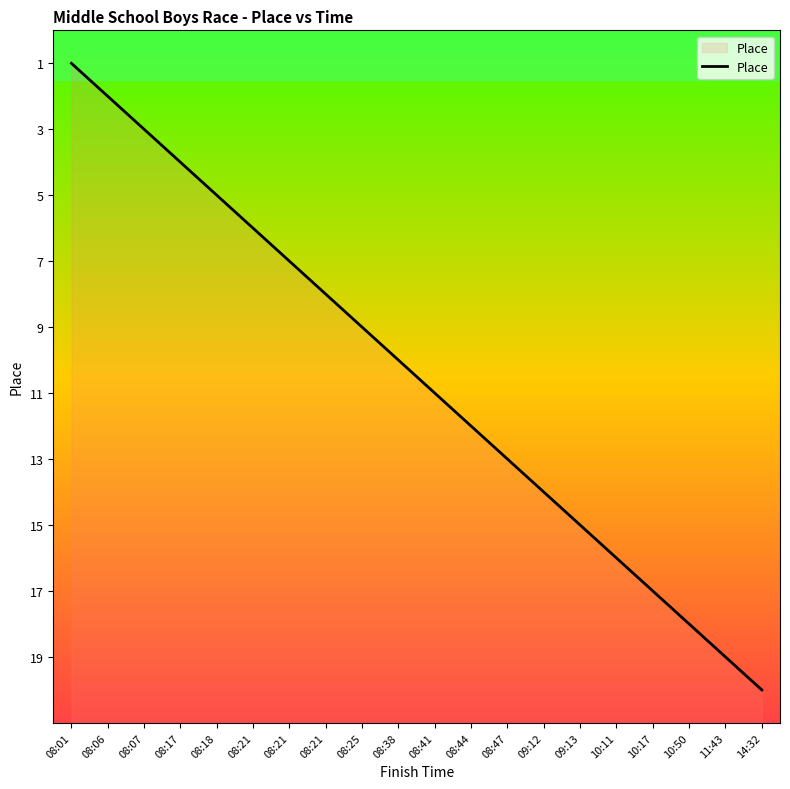

Reading left to right, transcribe all the data shown in this chart.

08:01=1	08:06=2	08:07=3	08:17=4	08:18=5	08:21=6	08:21=7	08:21=8	08:25=9	08:38=10	08:41=11	08:44=12	08:47=13	09:12=14	09:13=15	10:11=16	10:17=17	10:50=18	11:43=19	14:32=20